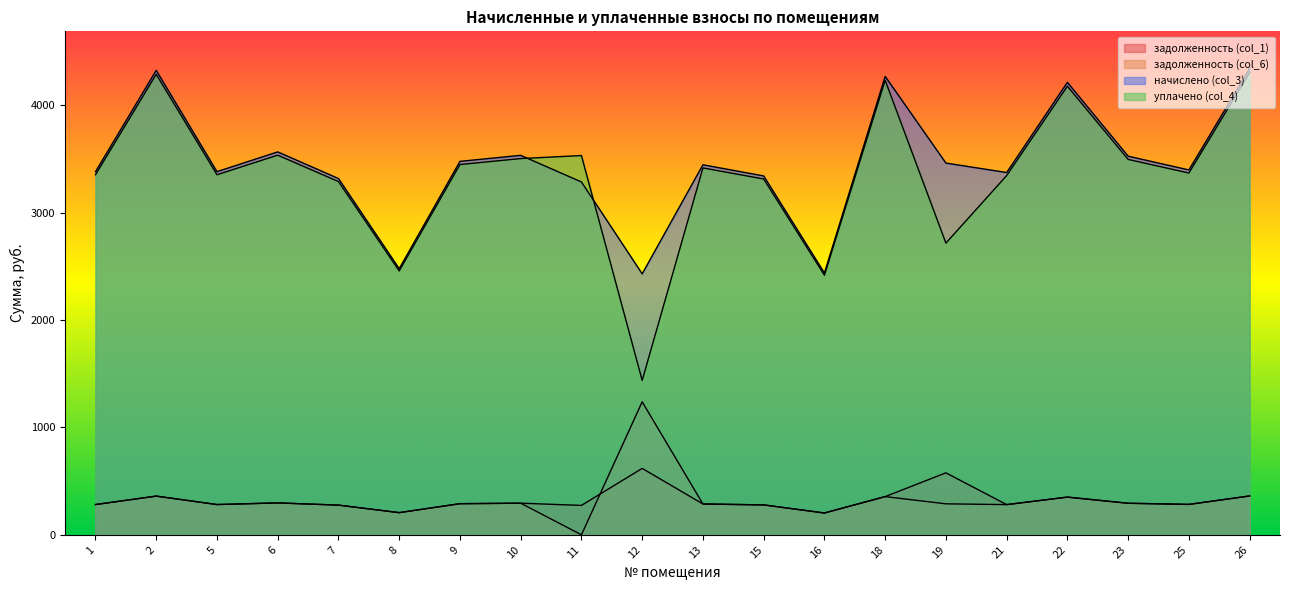

What is the sum of the начислено (col_3) values at 22 and 25?

7608.4